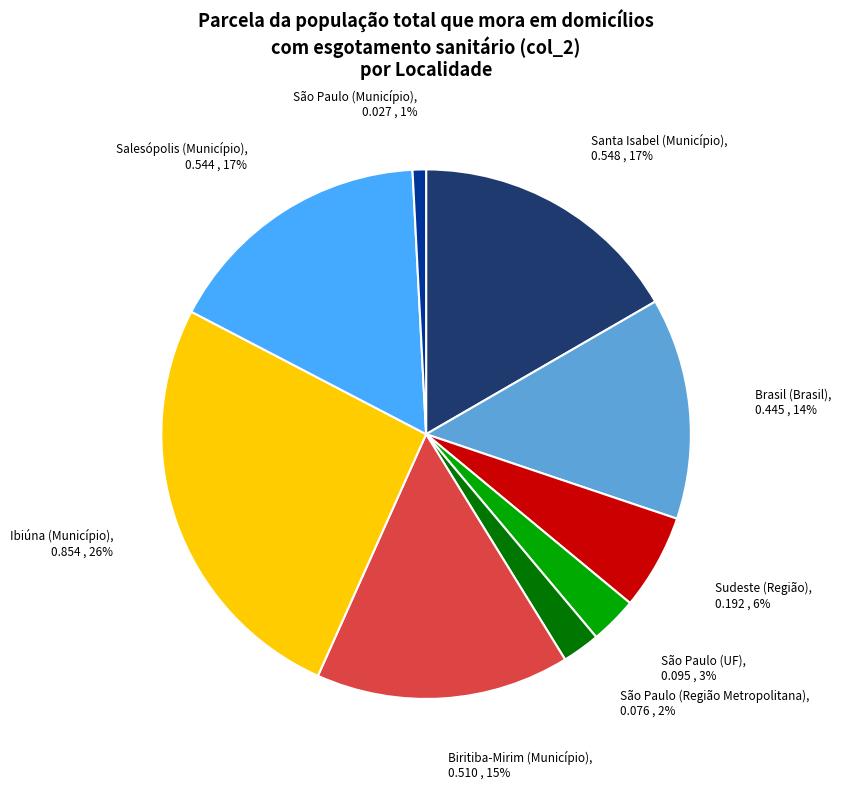

How many segments does this pie chart have?

9